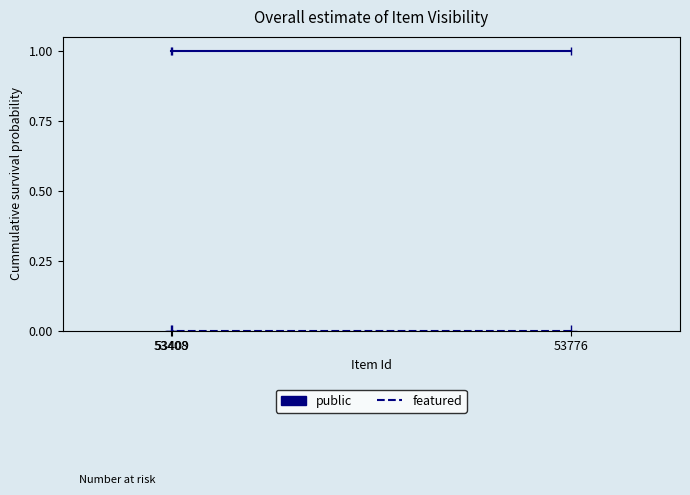

List the labels in order of featured value, largest first.

53776, 53409, 53408